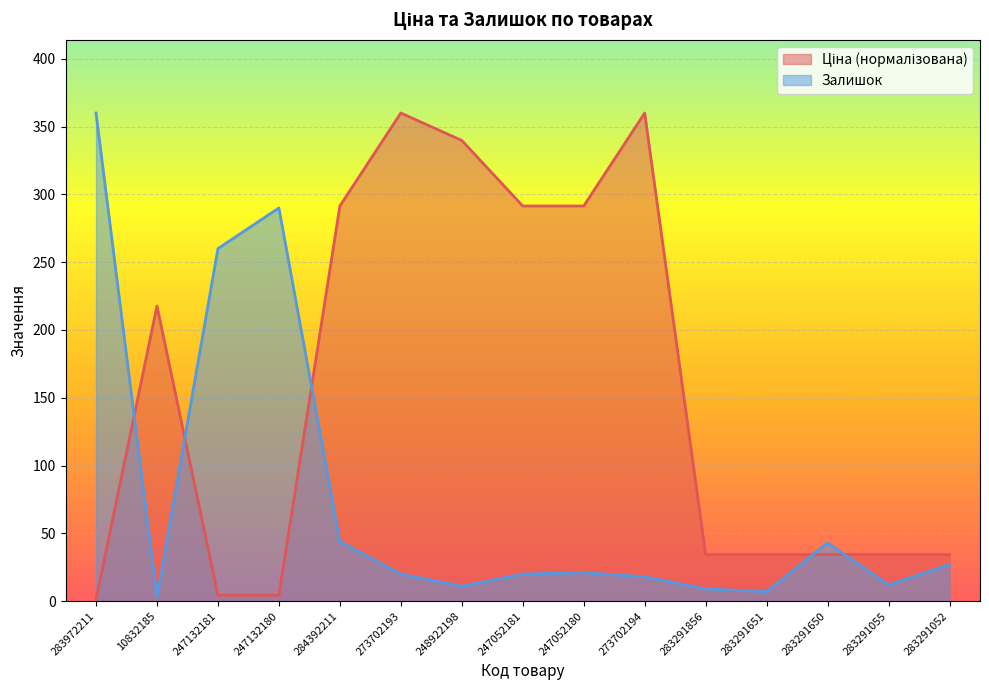

The value of Залишок at 273702193 is 20.0. True or false?

True